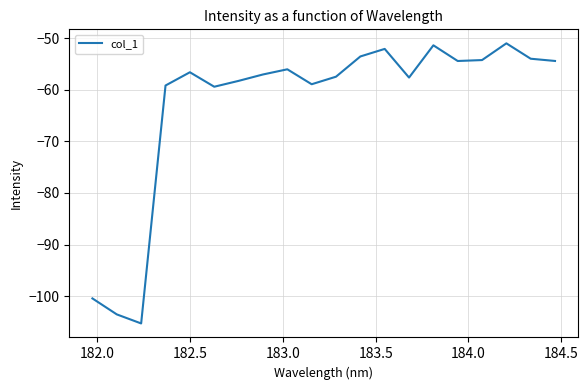

What is the difference between the maximum and minimum values?

54.3